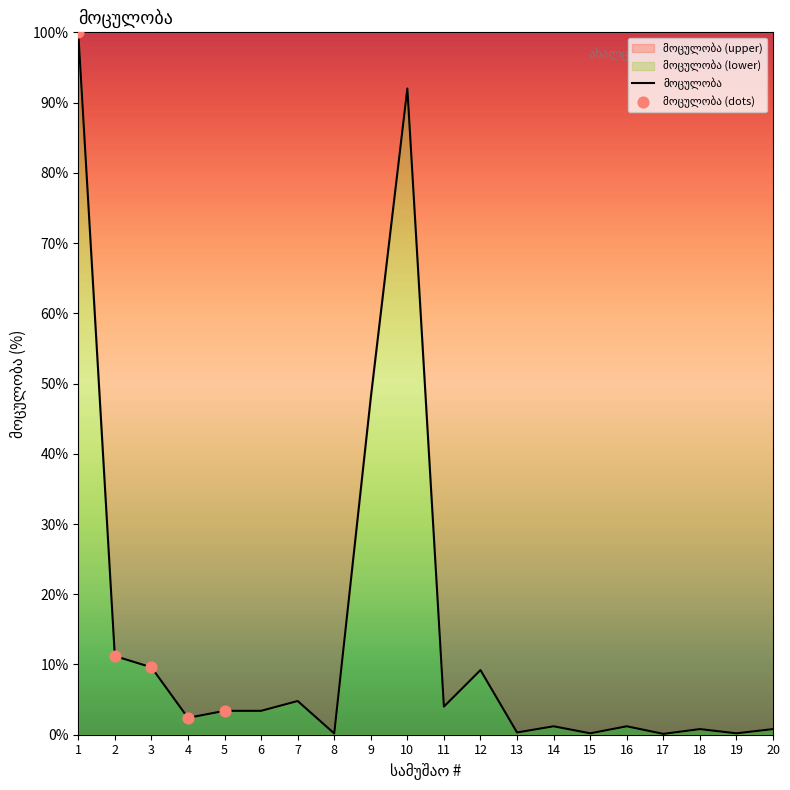

What is the change in value from 5 to 9?

+44.6